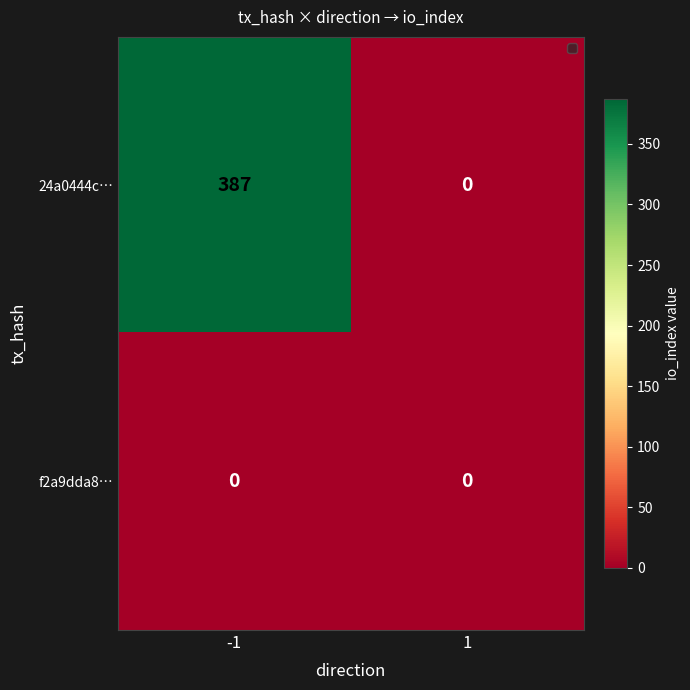

At -1, list the series in order from largest to smallest.

24a0444c…, f2a9dda8…